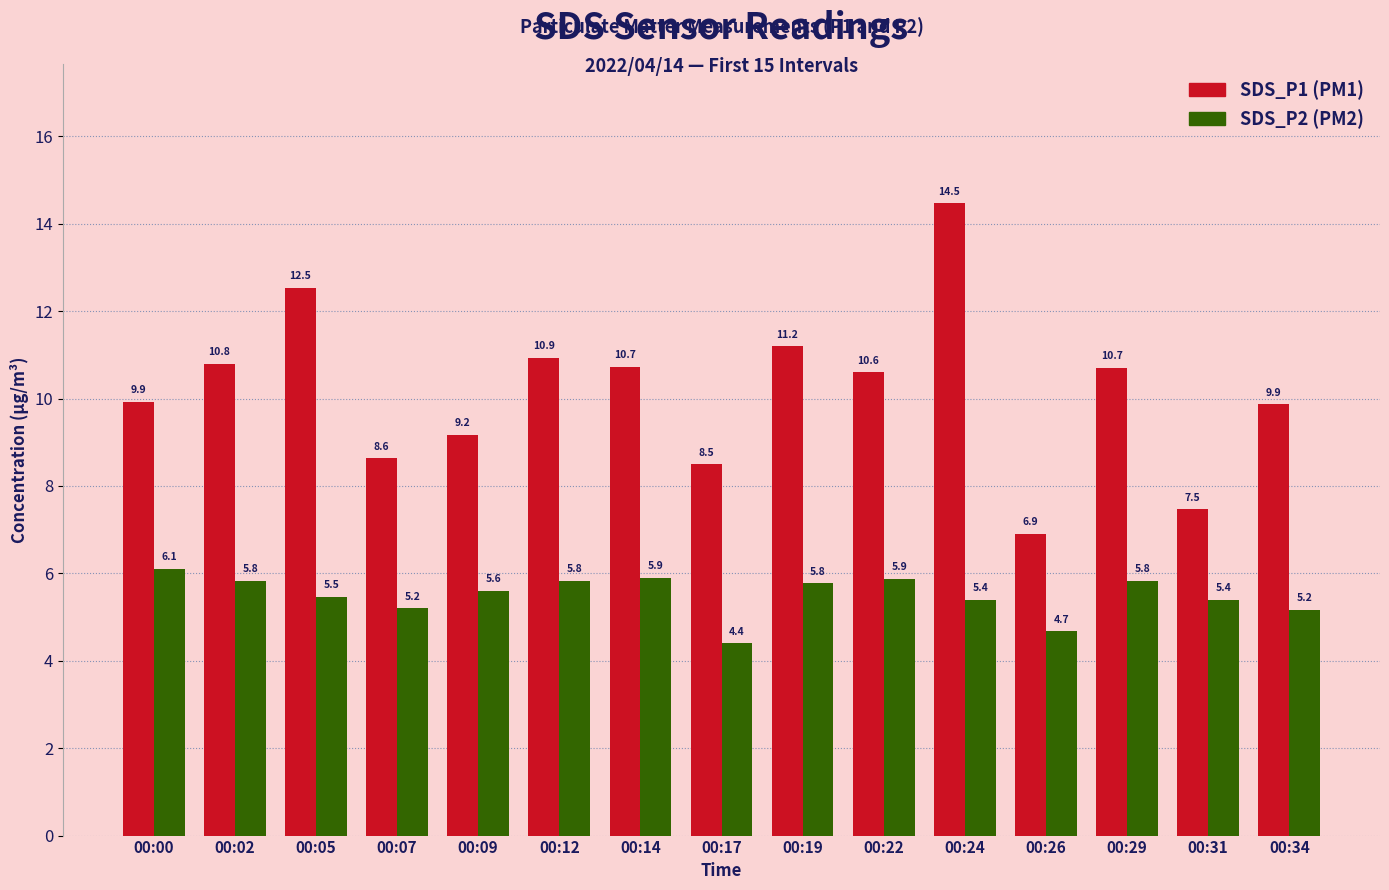

What is the total value across all series at 00:00?

16.0